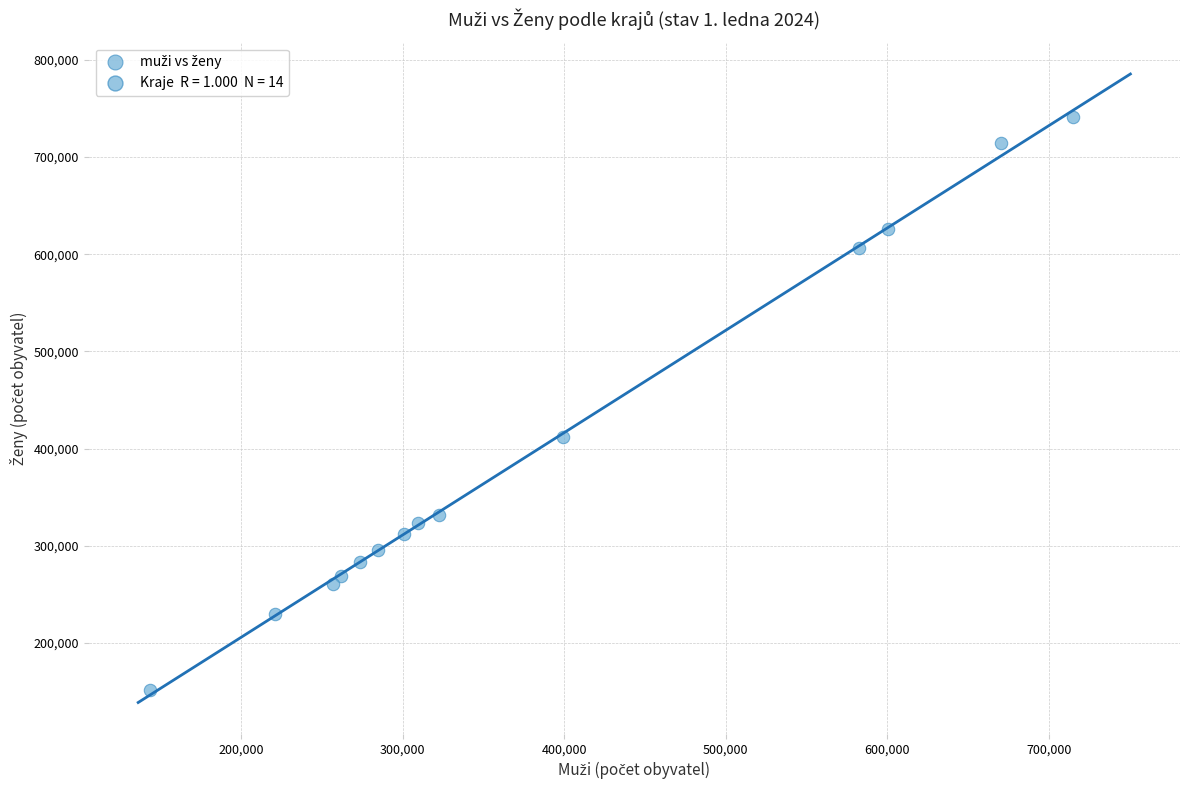

What is the range of Y values (max minus min)?

589690